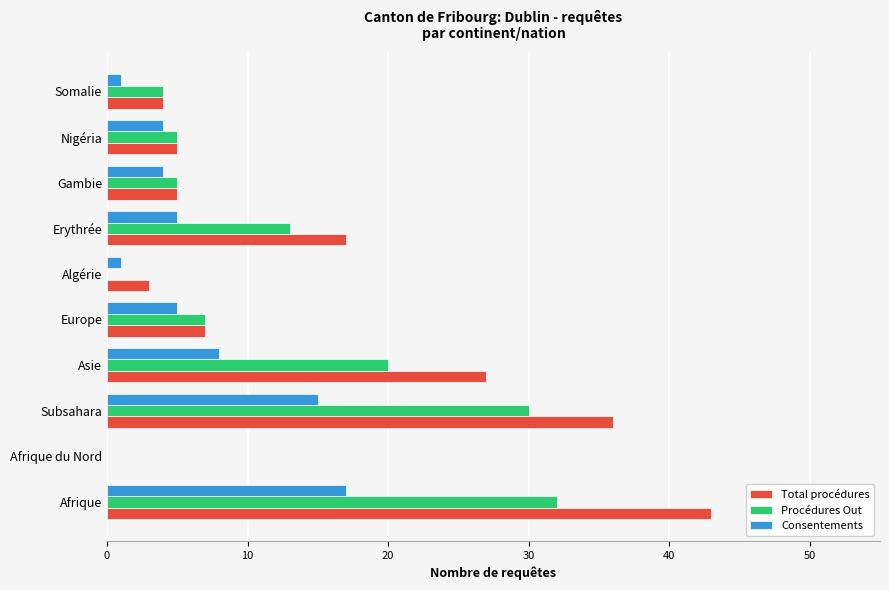

At which category is the sum across all series the highest?

Afrique